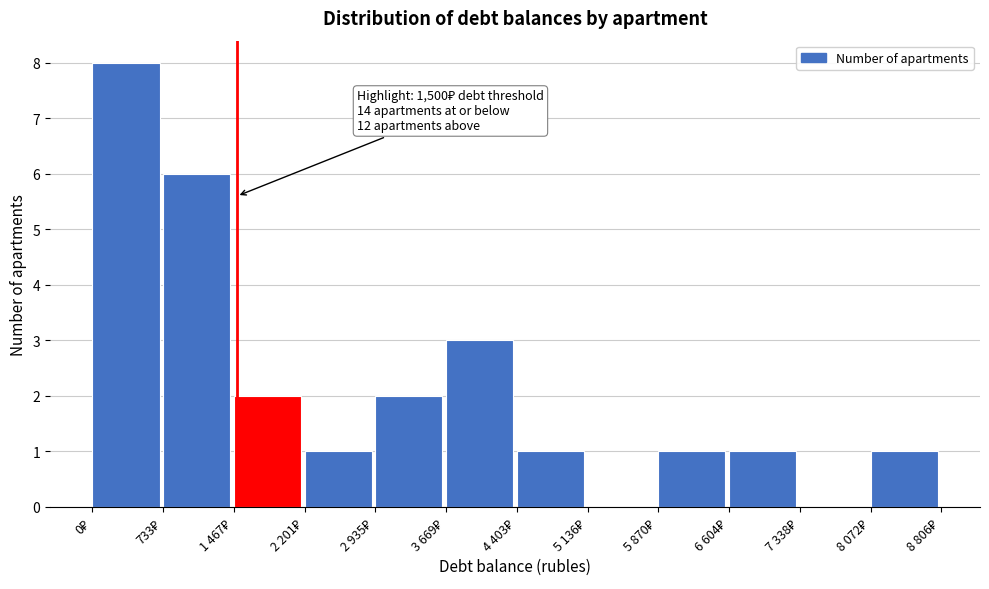

What is the maximum value shown in the chart?

8